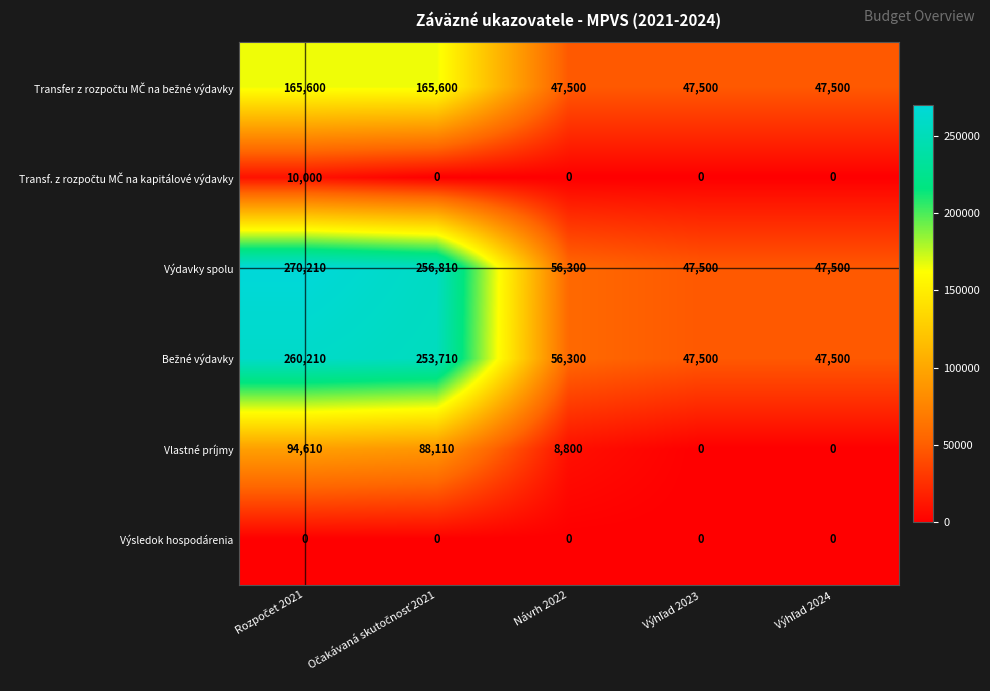

What is the difference between the maximum and minimum values in the Vlastné príjmy series?

94610